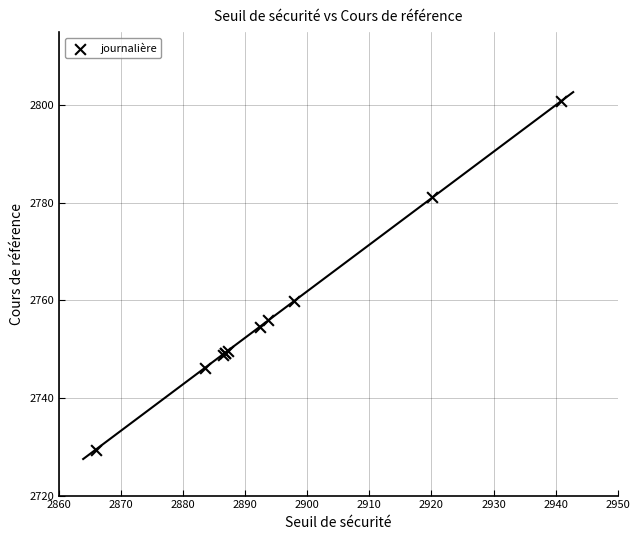

What Y value in the scatter plot is closest to 2765?

2759.8